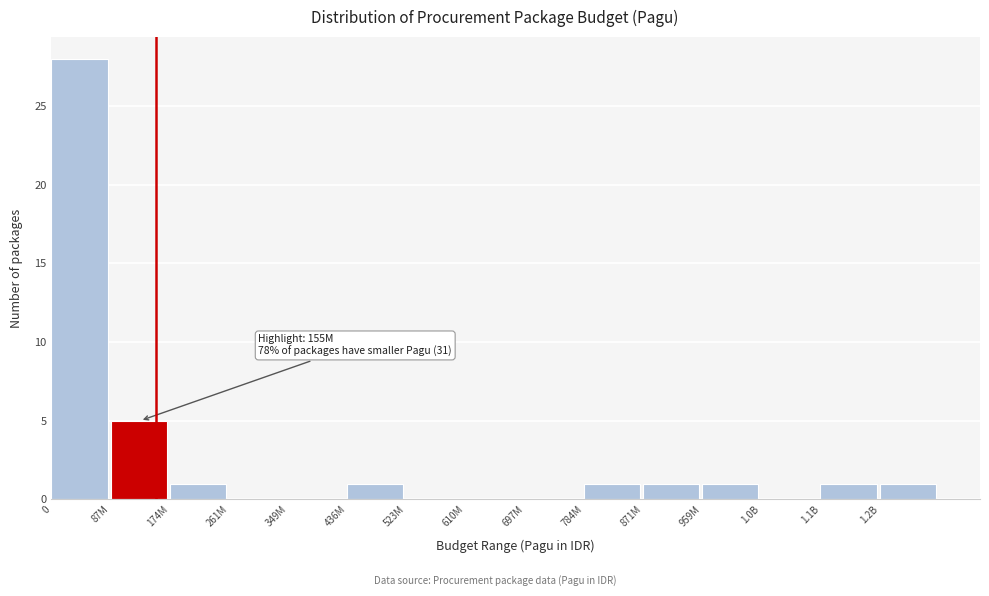

Reading left to right, list all the values displayed in this chart.

0=28	87M=5	174M=1	261M=0	349M=0	436M=1	523M=0	610M=0	697M=0	784M=1	871M=1	959M=1	1.0B=0	1.1B=1	1.2B=1